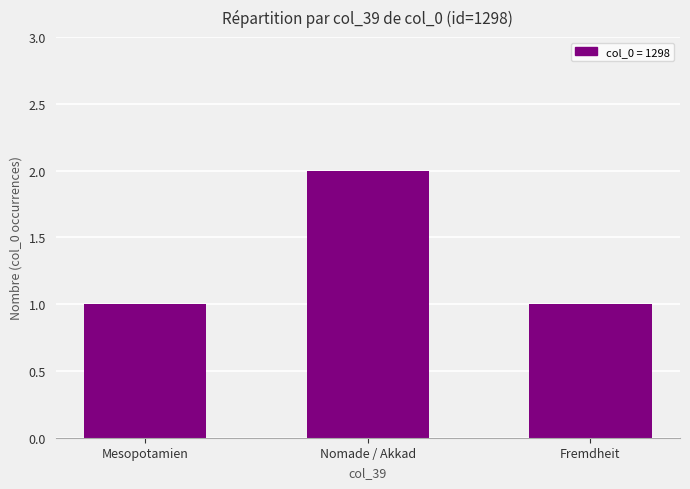

What is the value of the 3rd bar from the left?

1